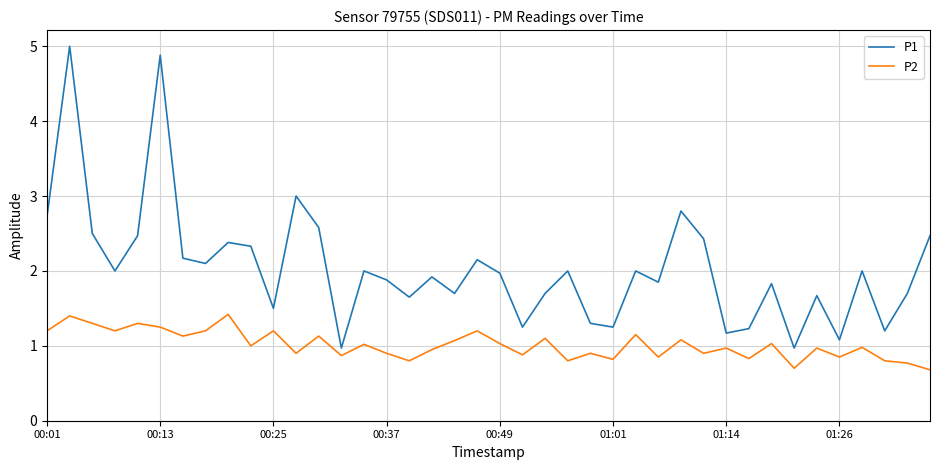

True or false: P1 and P2 cross at least once.

False